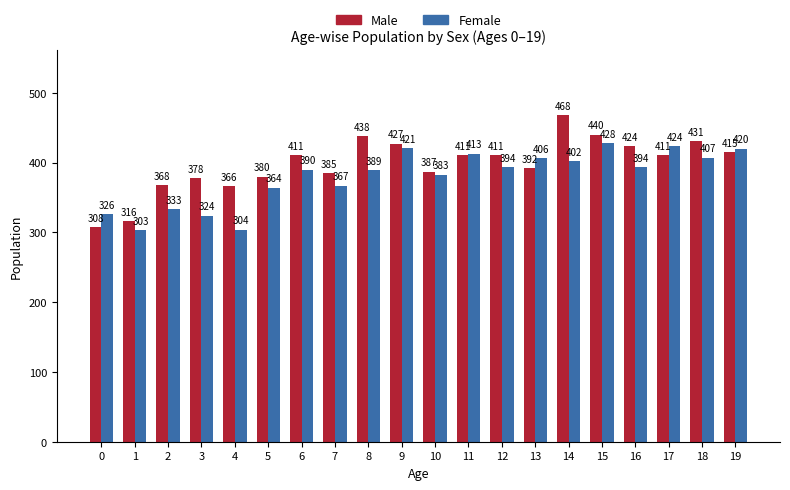

What is the value of the Female bar at the 6th from the left?

364